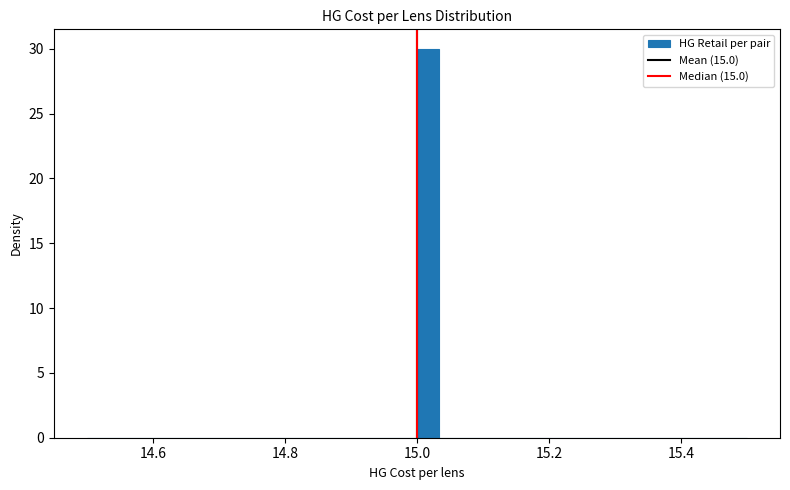

Read against the x-axis, roughly where is the centre of the tallest bar?

15.02